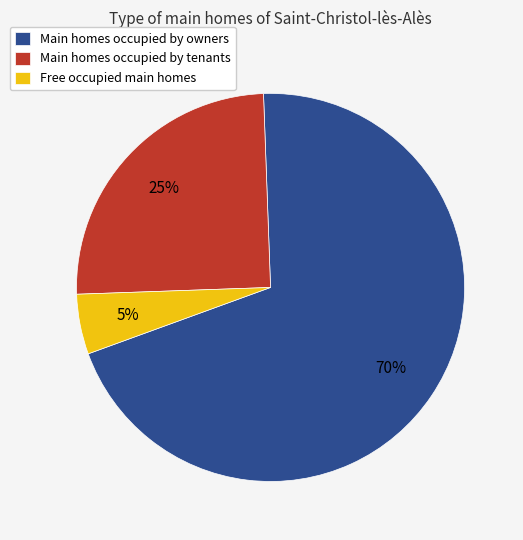

To the nearest percent, what is the average slice percentage?

33%